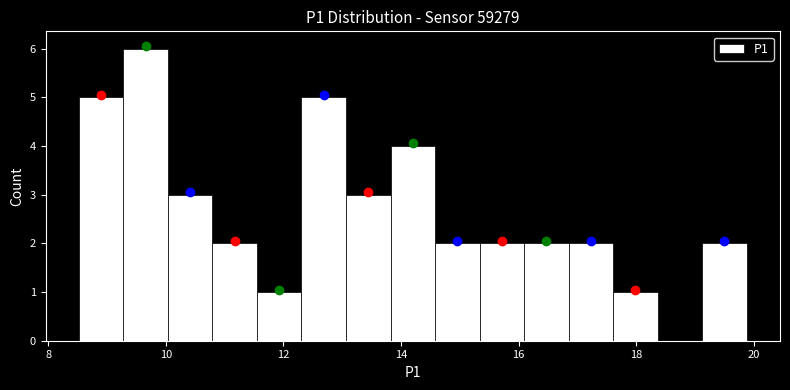

Read against the x-axis, roughly where is the centre of the tallest bar?

9.6